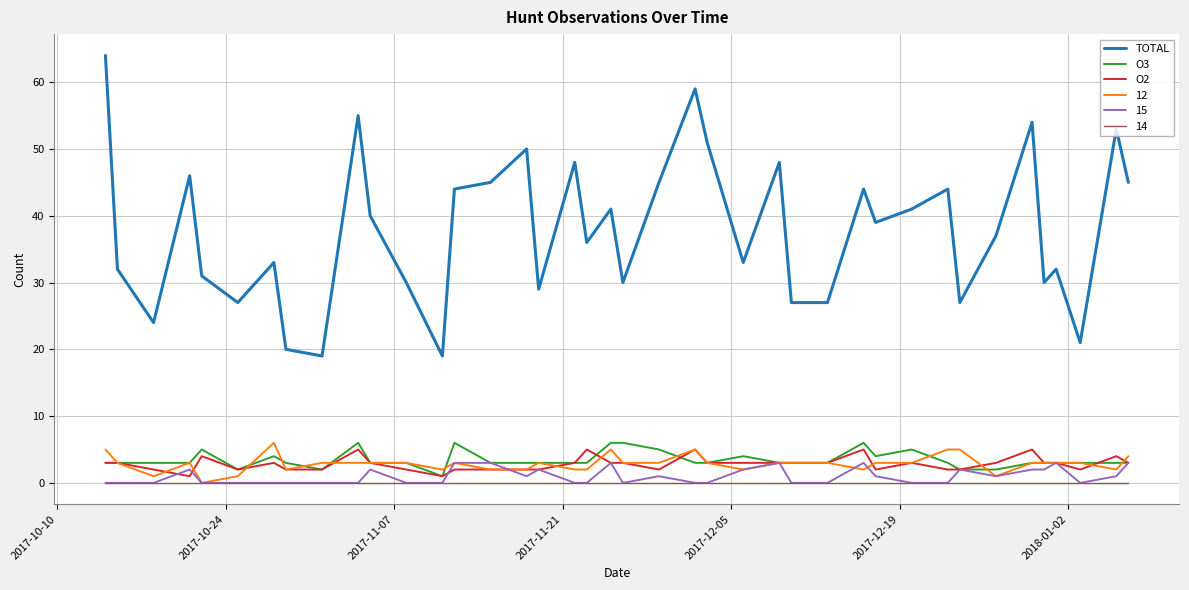

Which series has the largest total across all categories?

TOTAL